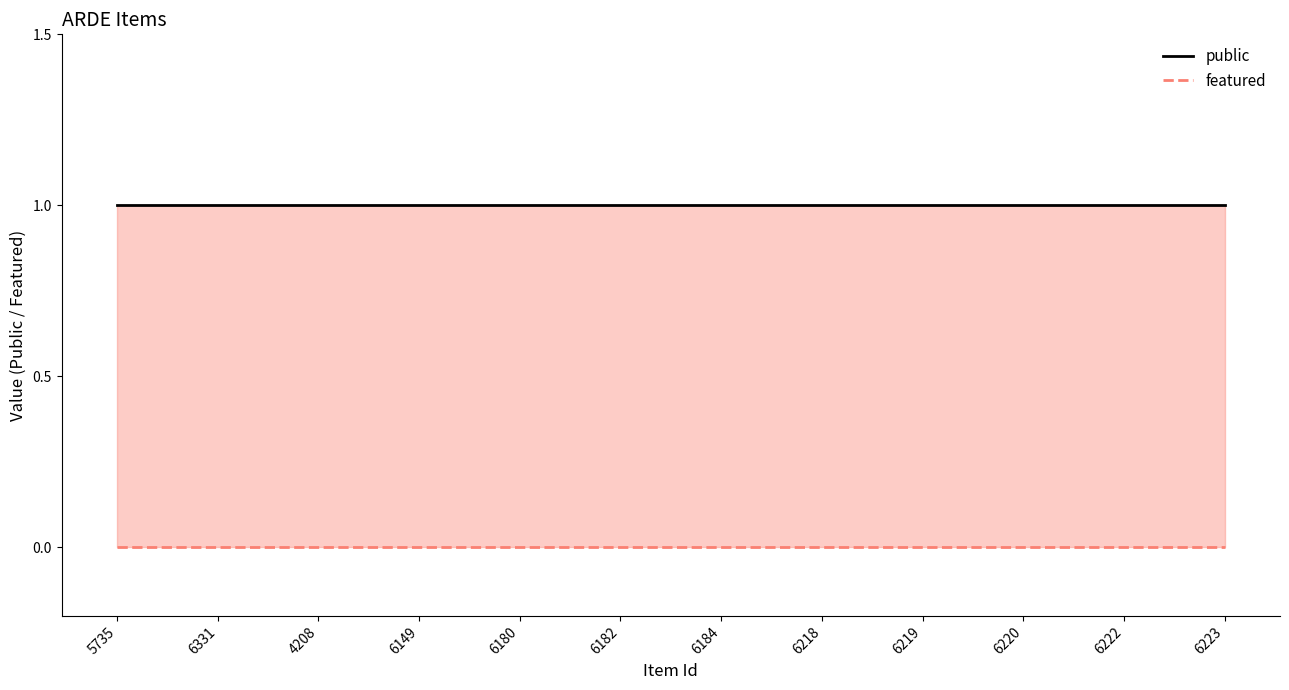

True or false: public and featured intersect in this chart.

False